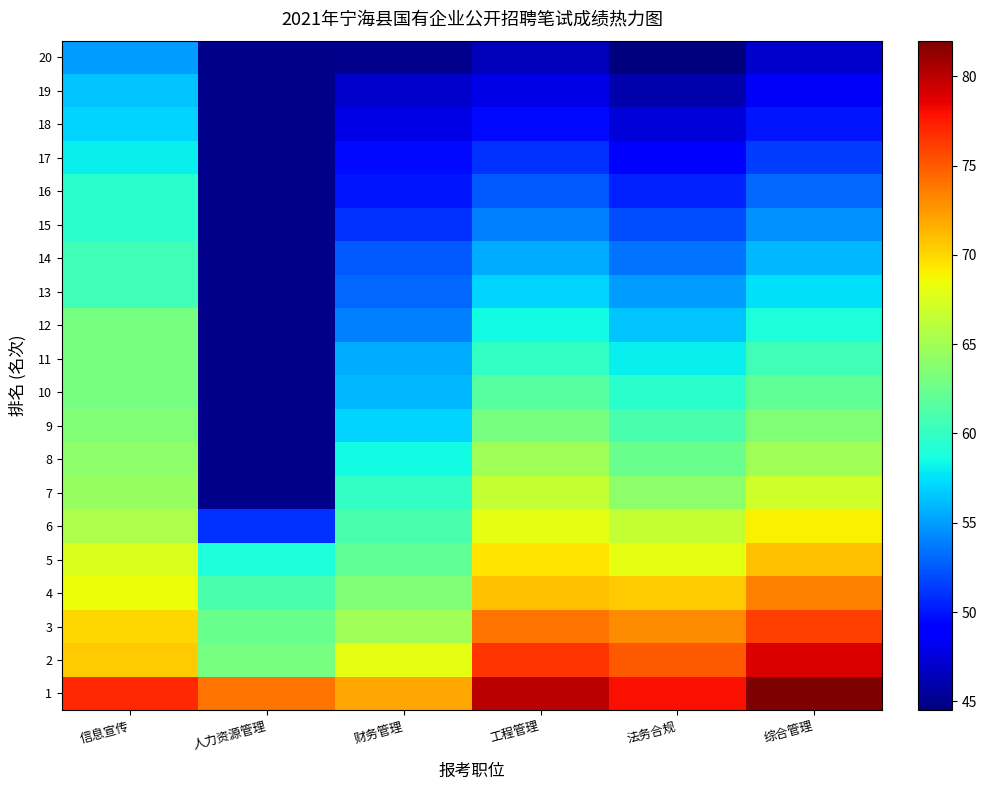

How many distinct data groups are displayed?

20